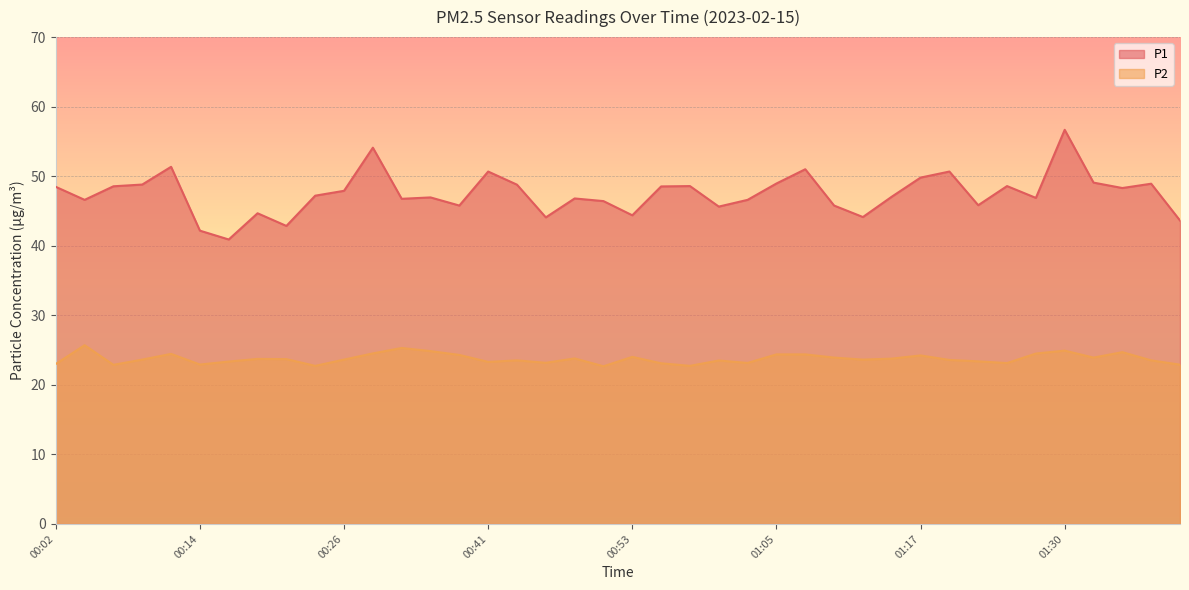

How many interior local peaks does the P1 series have?

12